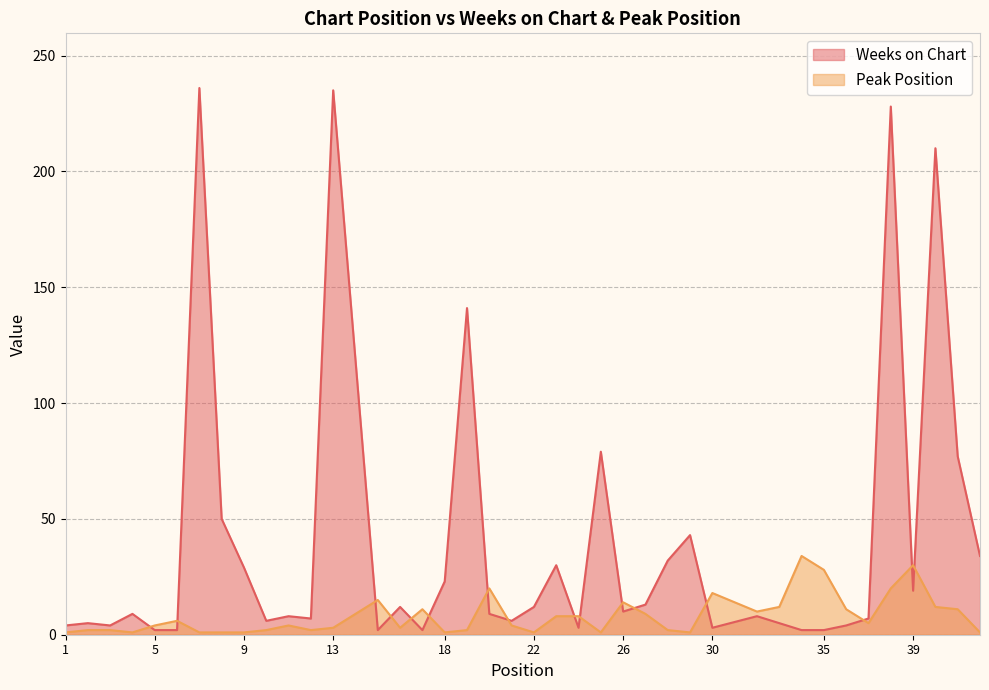

What is the difference between the Weeks on Chart values at 7 and 15?

234